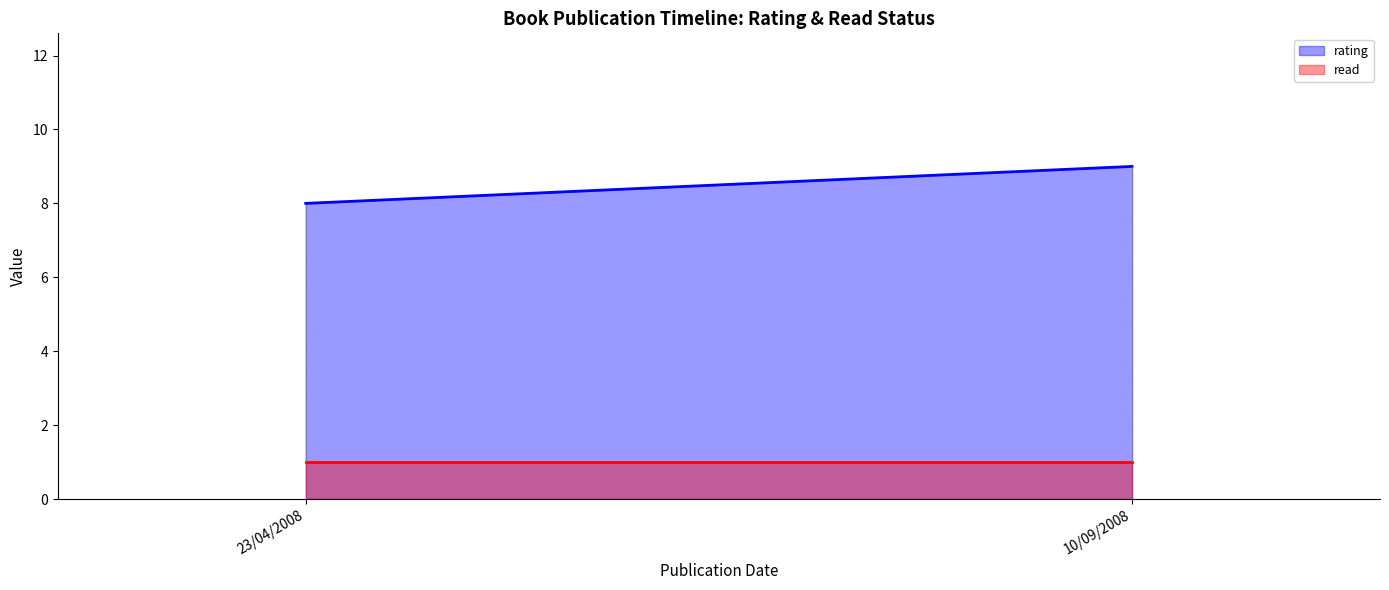

Reading left to right, what are all the values shown in this chart?

rating: 8	9
read: 1	1